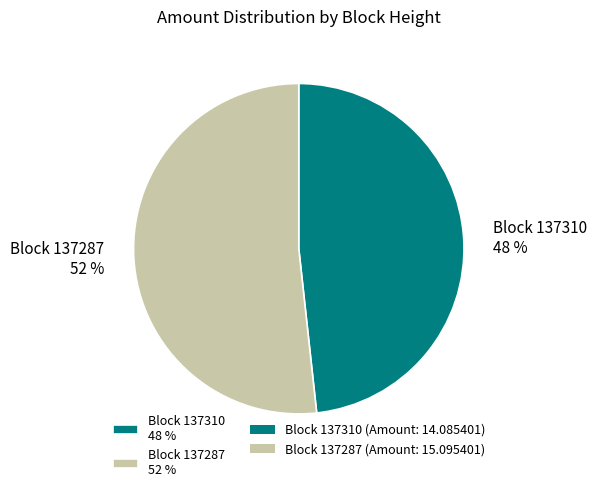

What is the ratio of the value at Block 137287 52 % to the value at Block 137310 48 %?

1.1